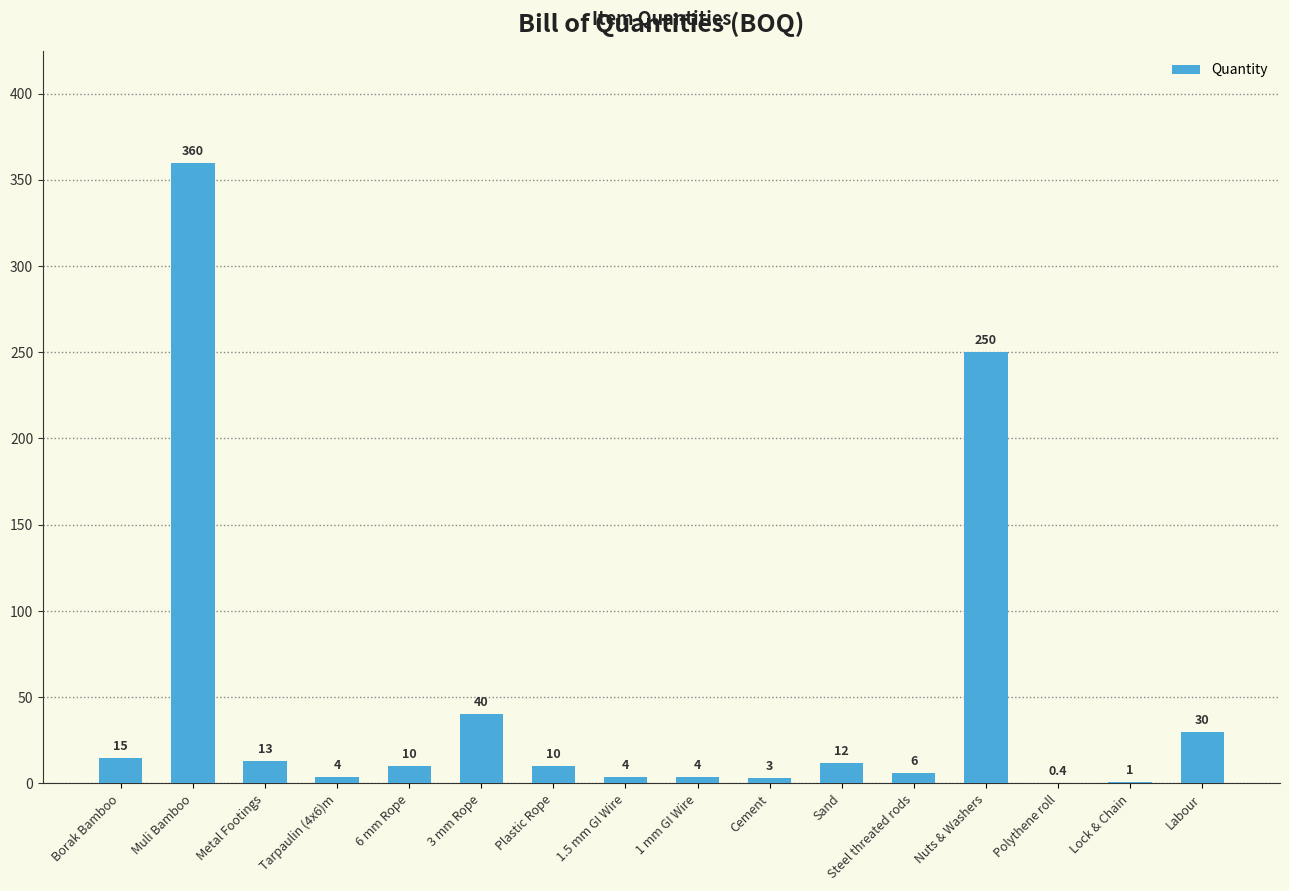

What is the change in value from Muli Bamboo to Steel threated rods?

-354.0